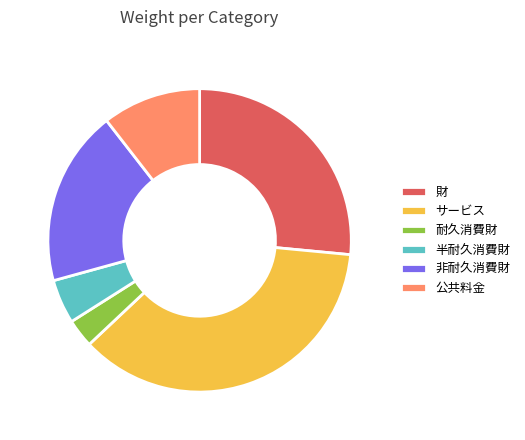

Combined, do 耐久消費財 and 半耐久消費財 account for over 50%?

No